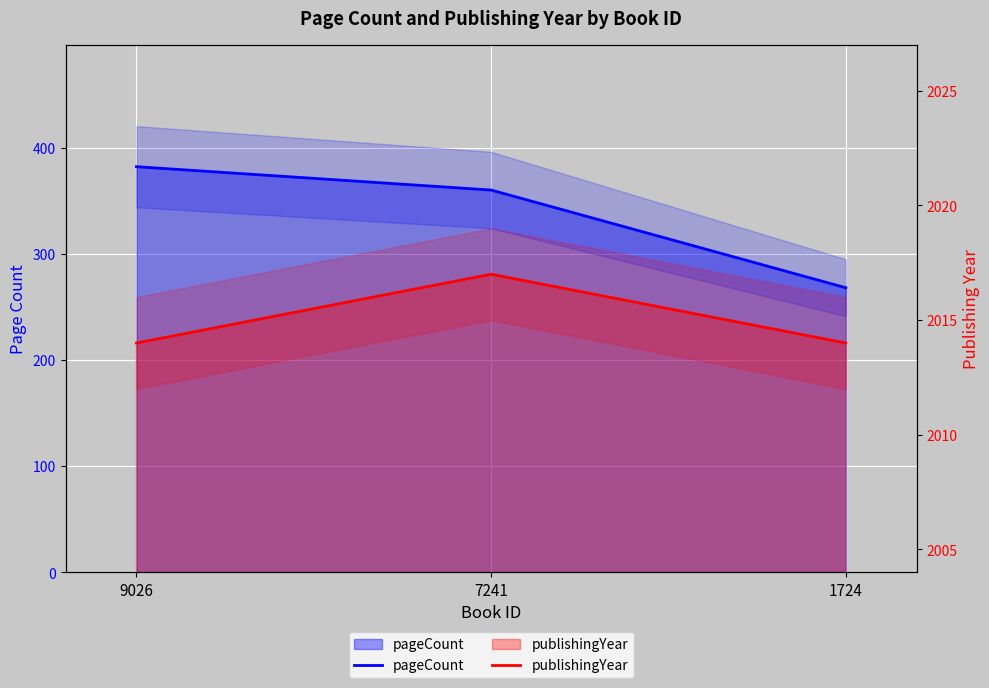

Reading left to right, what are all the values shown in this chart?

pageCount: 382	360	268
publishingYear: 2014	2017	2014